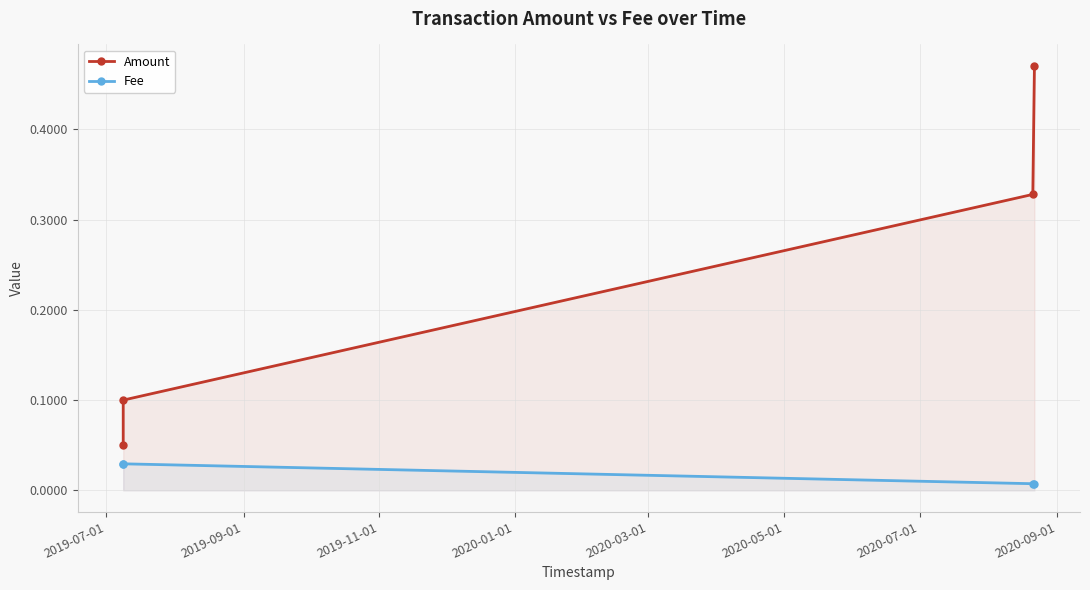

Which series has the widest spread of values?

Amount